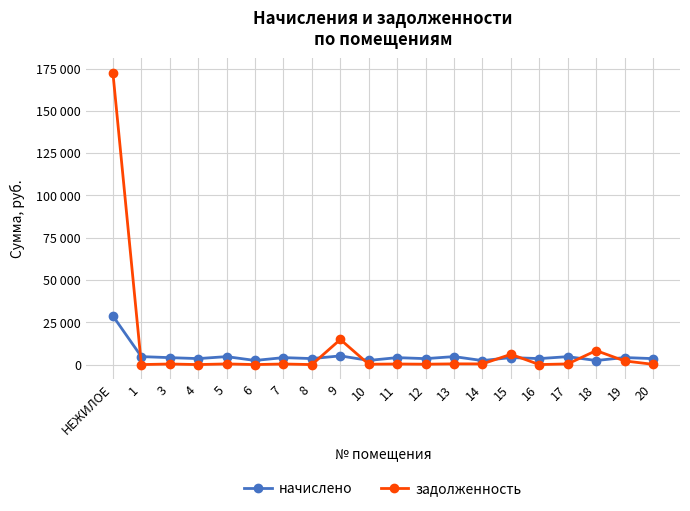

Is it true that начислено equals 47216.8 at НЕЖИЛОЕ?

False